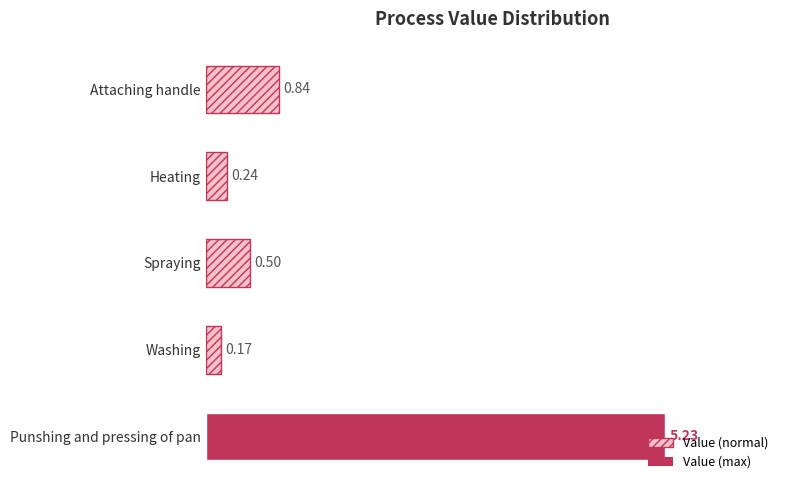

What is the label of the 4th bar from the bottom?

Heating